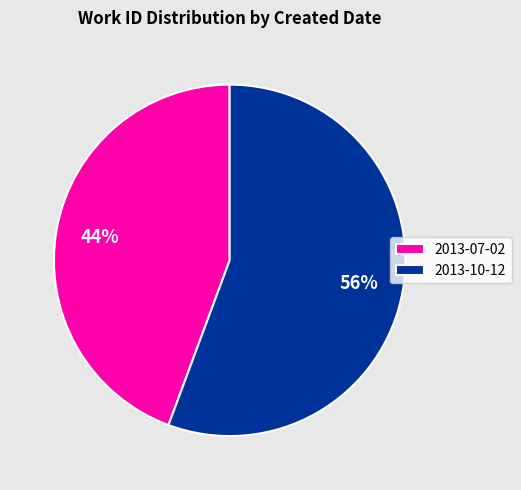

To the nearest percent, what is the combined percentage of 2013-07-02 and 2013-10-12?

100%